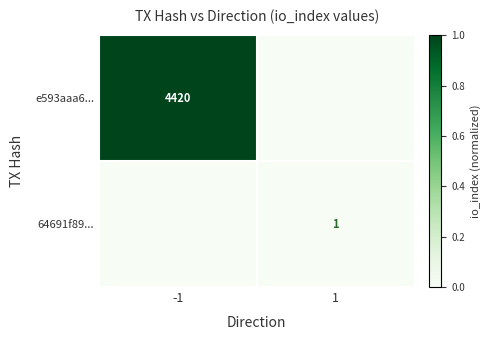

Is it true that e593aaa6... equals 7839 at -1?

False